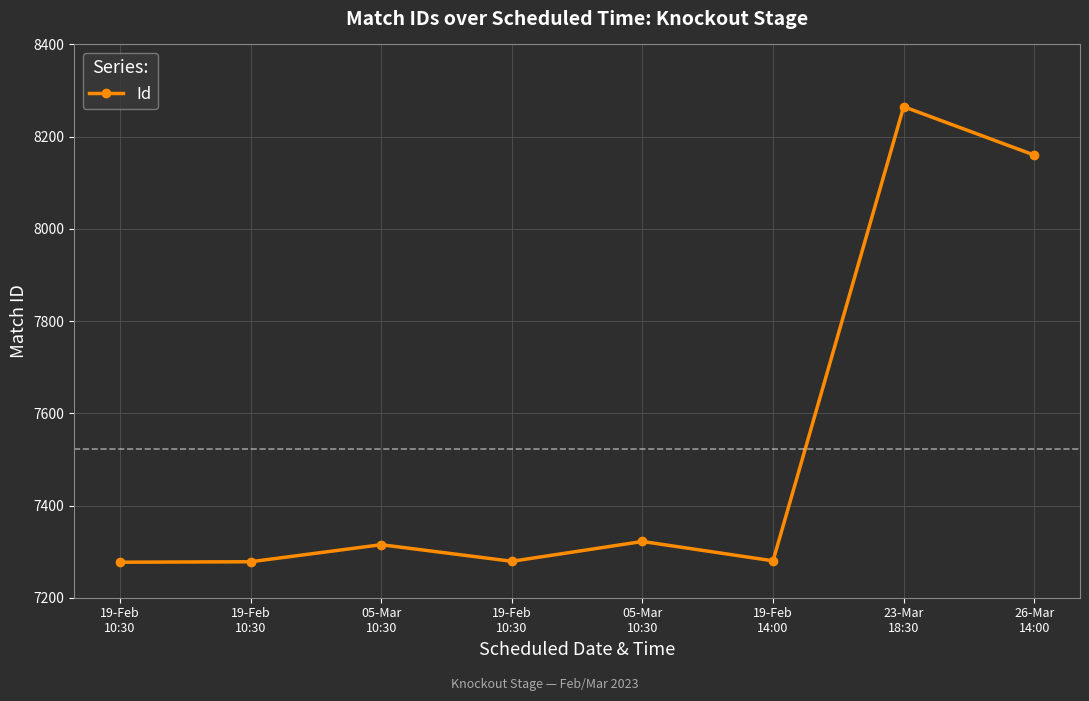

Rank the categories by value from lowest to highest.

19-Feb
10:30, 19-Feb
10:30, 19-Feb
10:30, 19-Feb
14:00, 05-Mar
10:30, 05-Mar
10:30, 26-Mar
14:00, 23-Mar
18:30